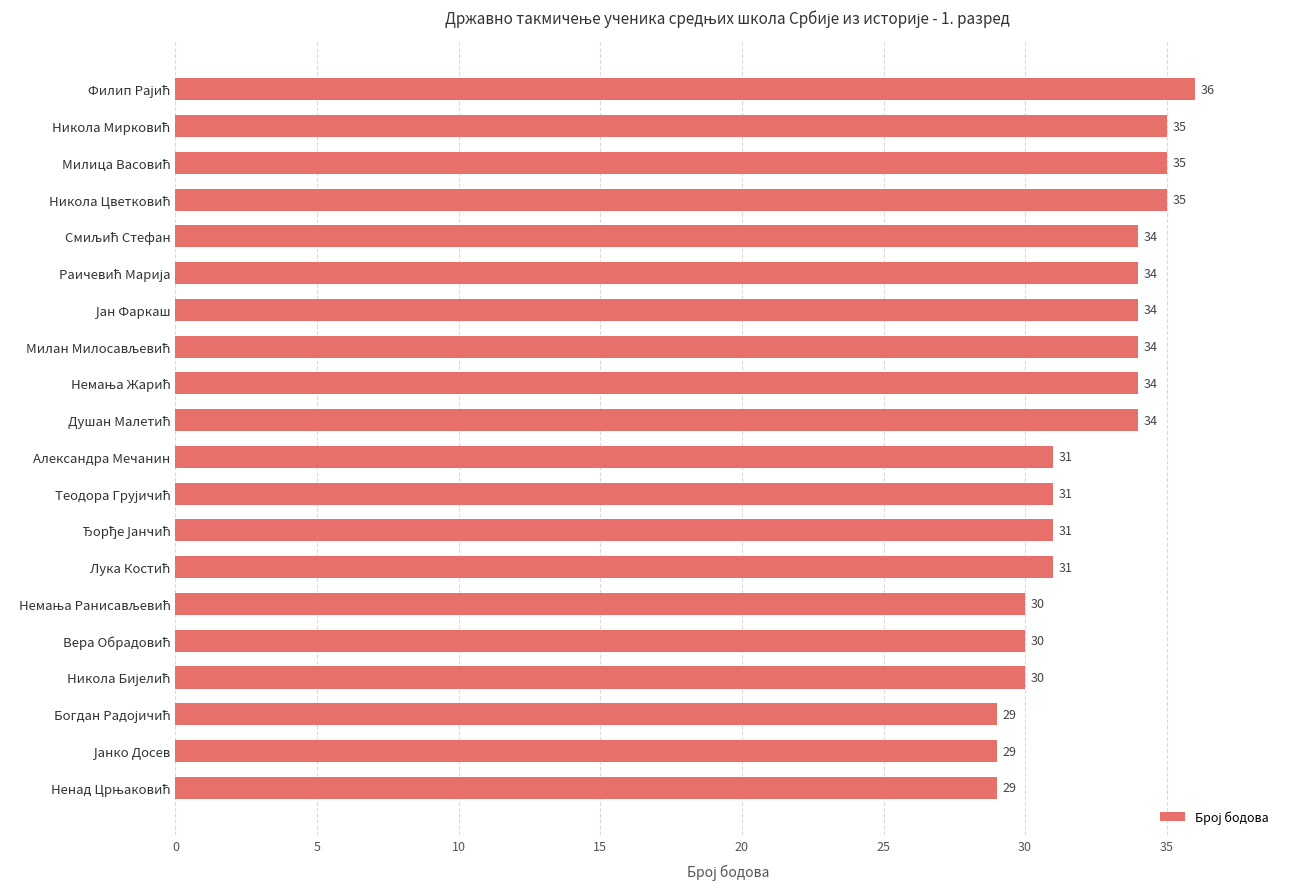

What is the smallest value displayed?

29